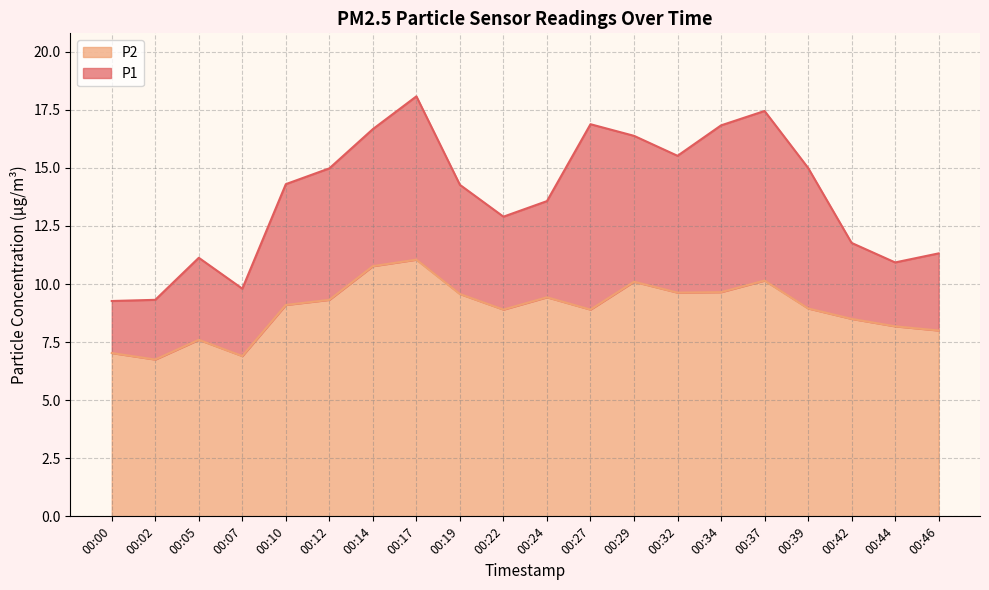

Which label corresponds to the largest value in the chart?

00:17